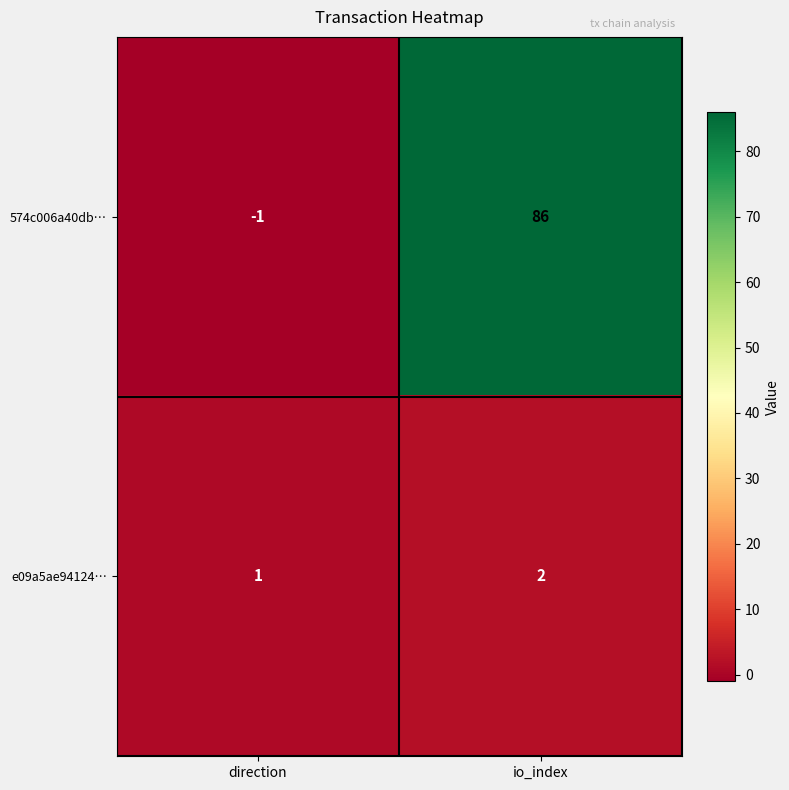

Reading left to right, list all the values displayed in this chart.

574c006a40db…: direction=-1	io_index=86
e09a5ae94124…: direction=1	io_index=2